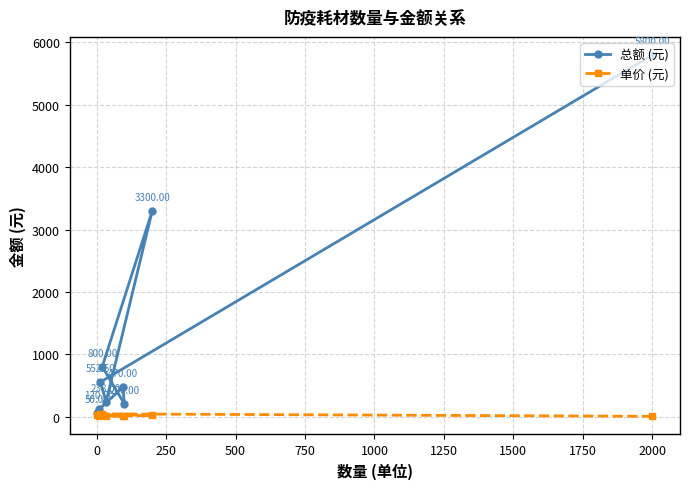

At how many categories does at least one series exceed 63?

8